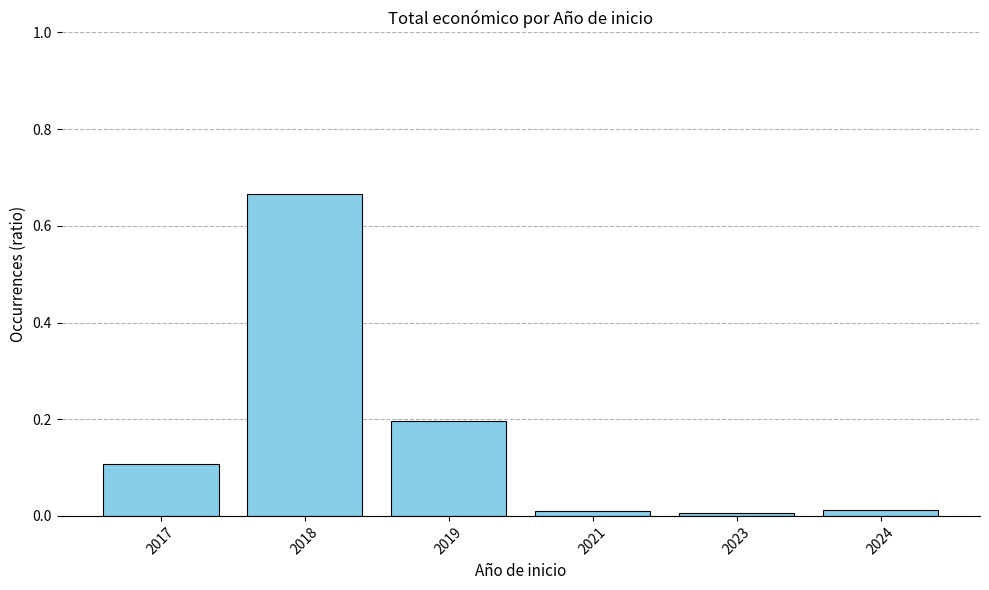

What is the sum of the values at 2018 and 2019?

0.9